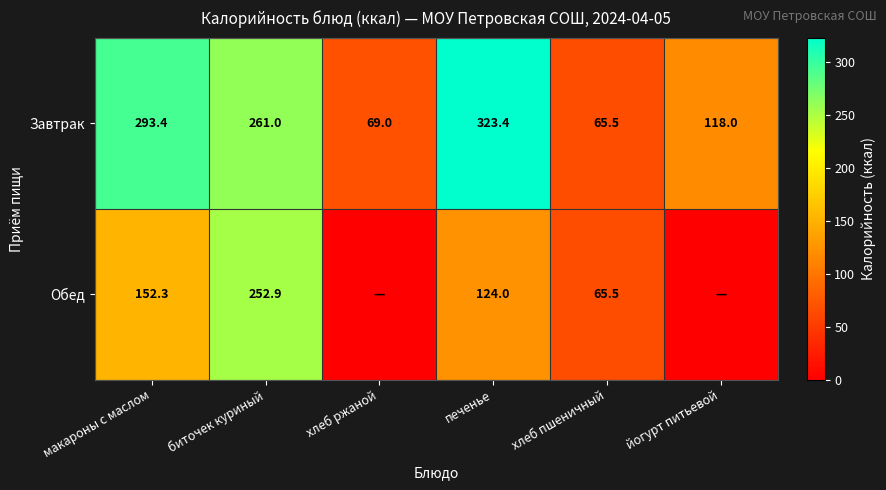

Which series changed the most between макароны с маслом and печенье?

Завтрак